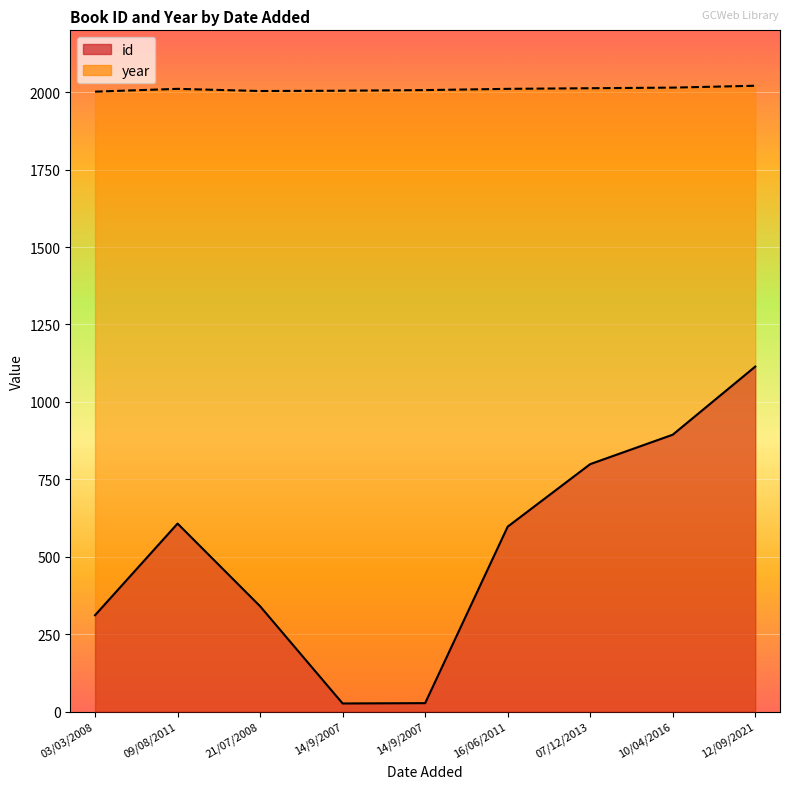

What is the difference between the second highest and minimum values in the id series?

868